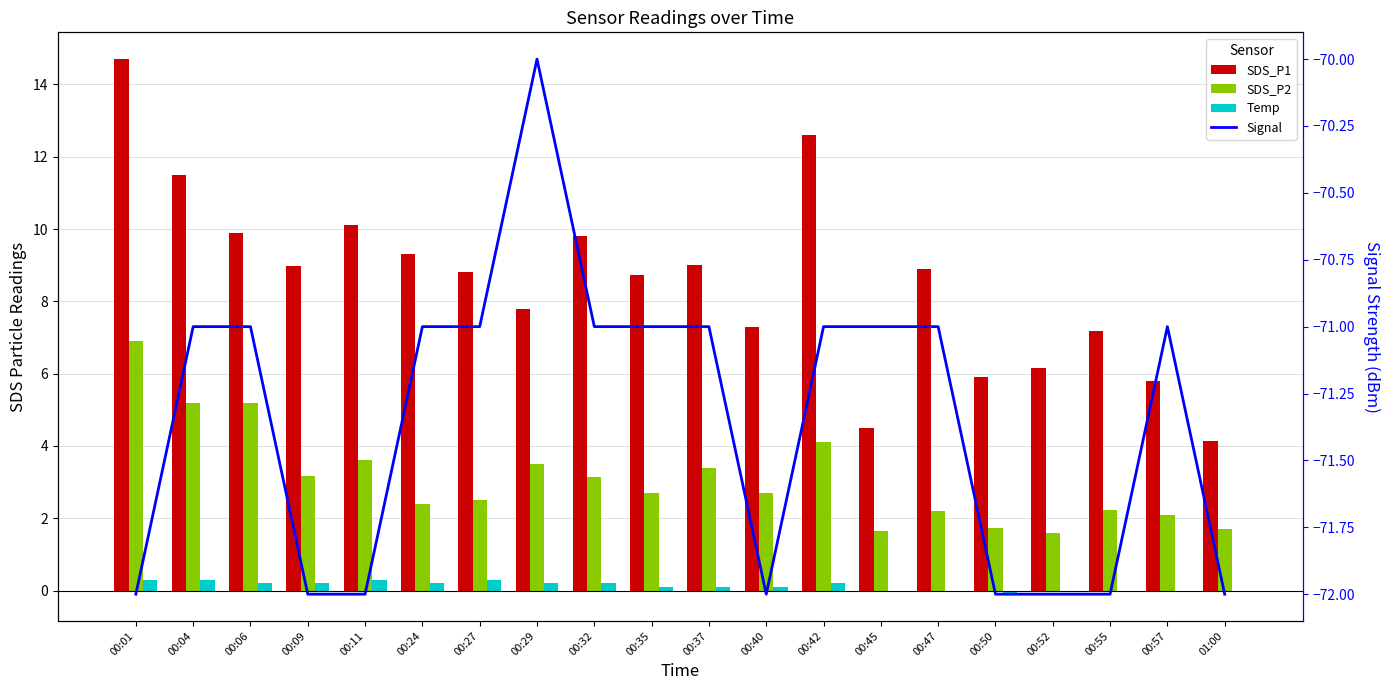

At which label is SDS_P1 closest to 9?

00:37